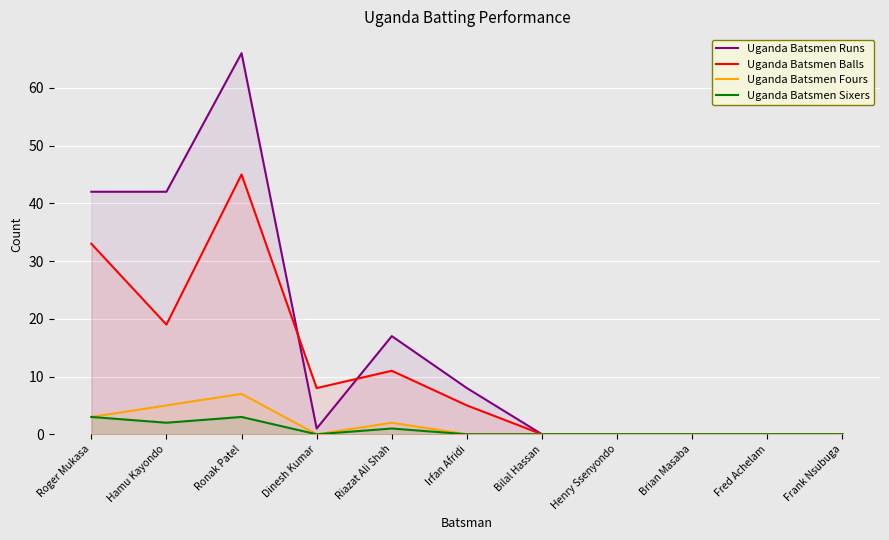

How many data points in Uganda Batsmen Balls are less than 5?

5